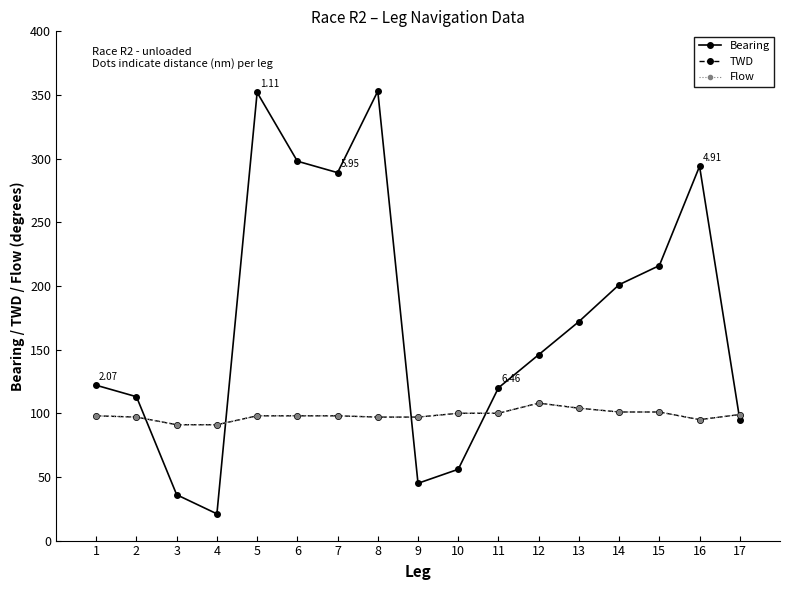

What is the value of the TWD point at the 16th from the left?

95